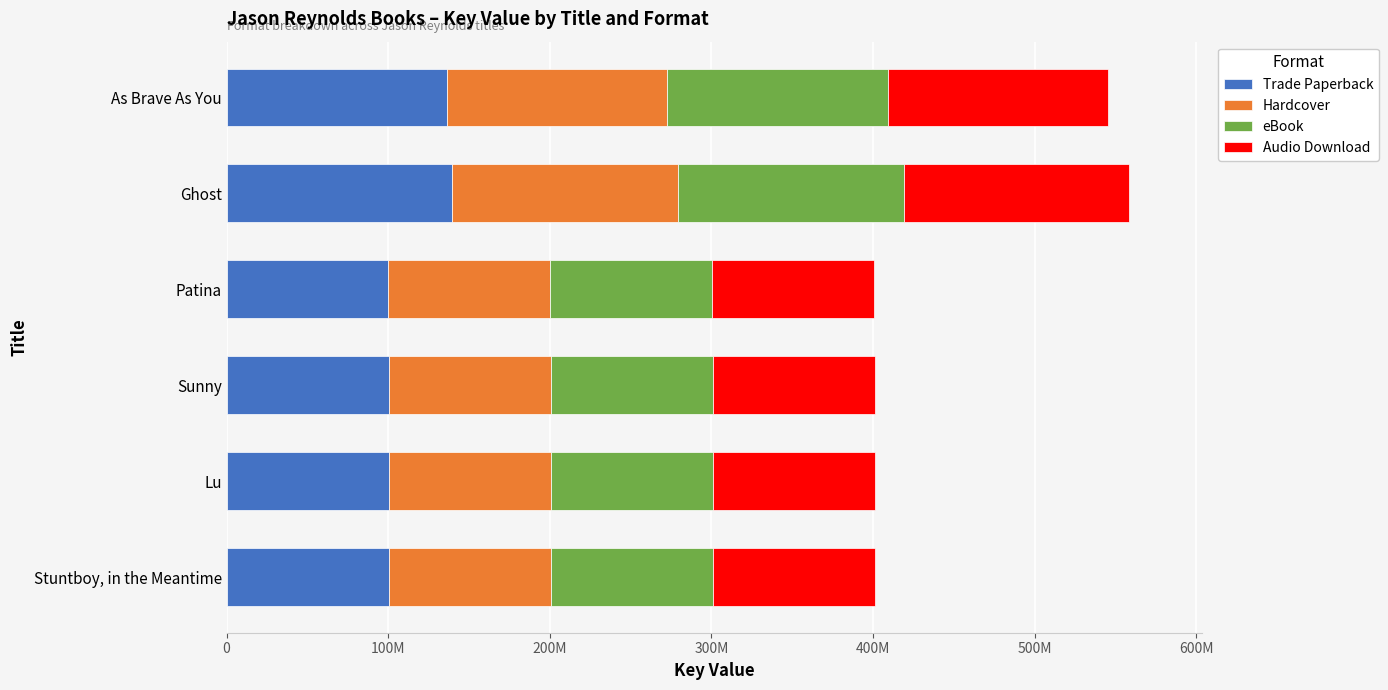

What are all the series names shown in the legend?

Trade Paperback, Hardcover, eBook, Audio Download